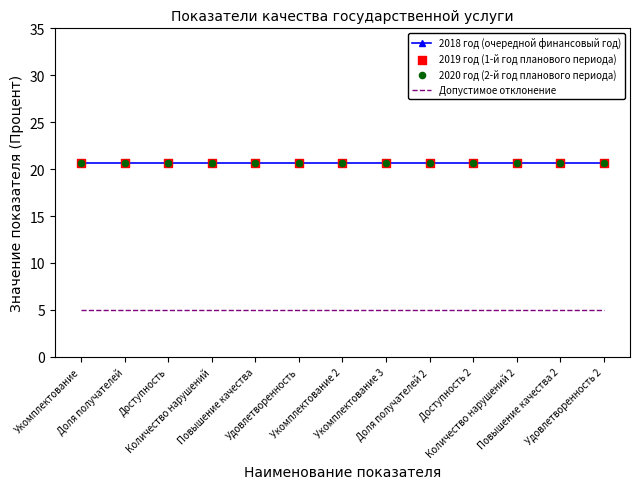

At how many categories does at least one series exceed 9?

13